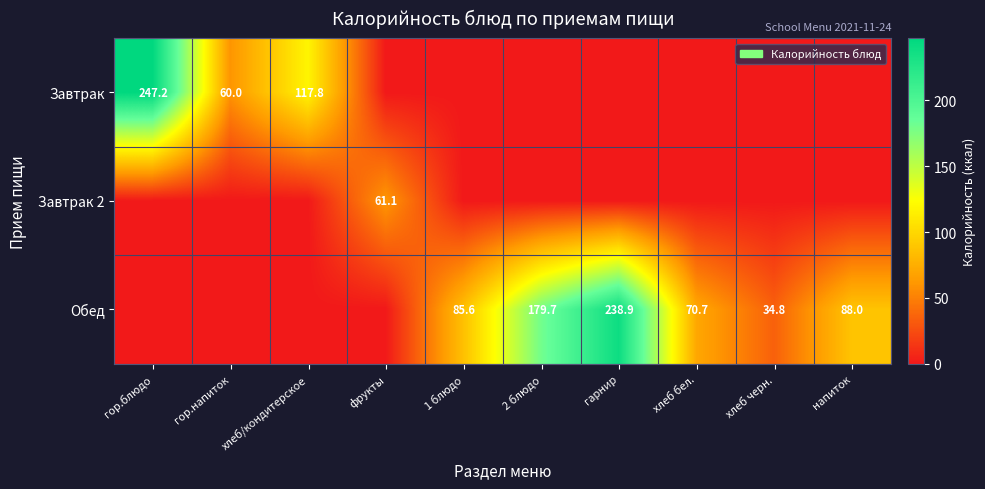

The value of Завтрак at хлеб/кондитерское is 174.4. True or false?

False